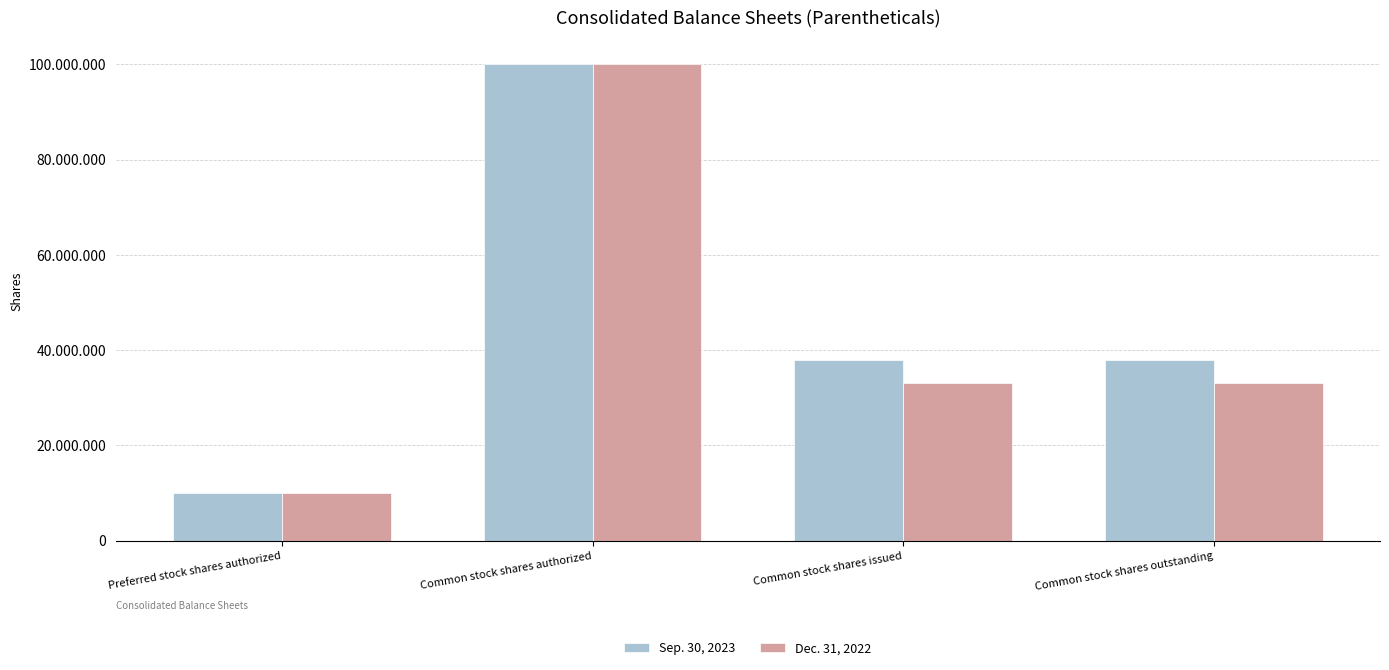

At which label is Sep. 30, 2023 closest to 55000000?

Common stock shares issued